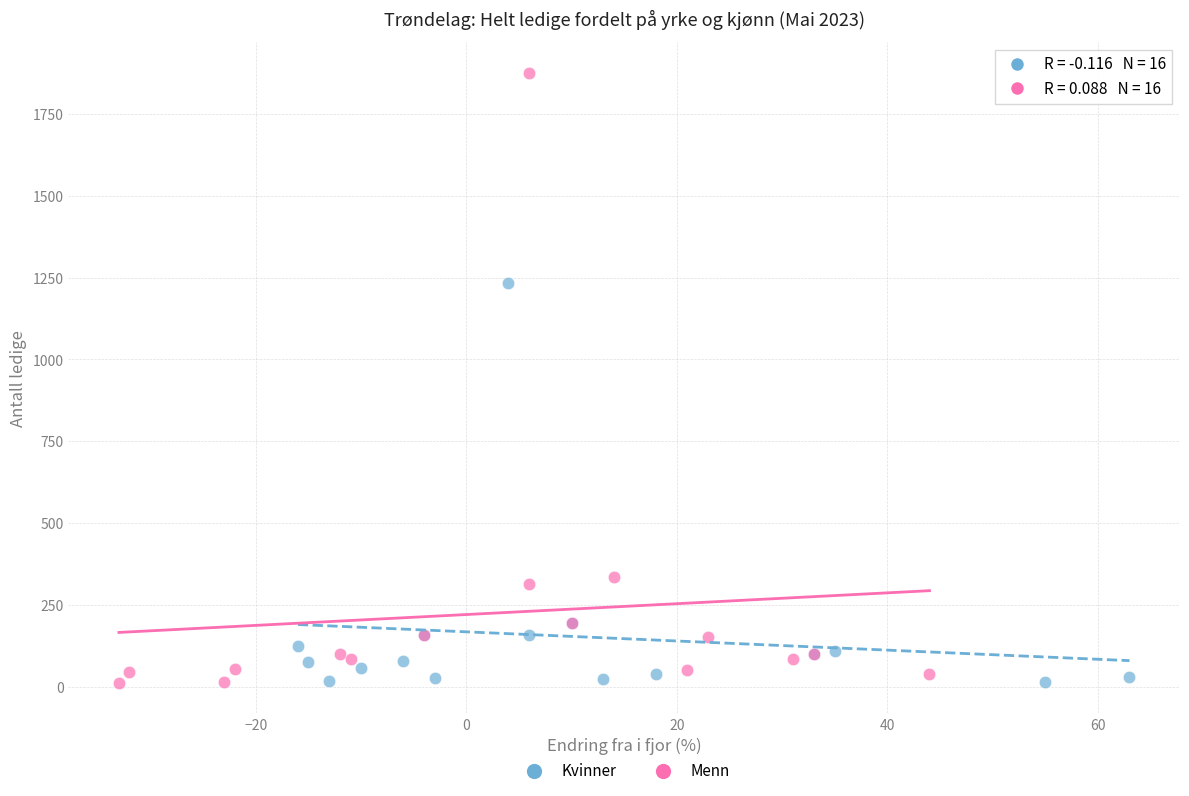

Which series reaches the maximum Y coordinate?

Menn